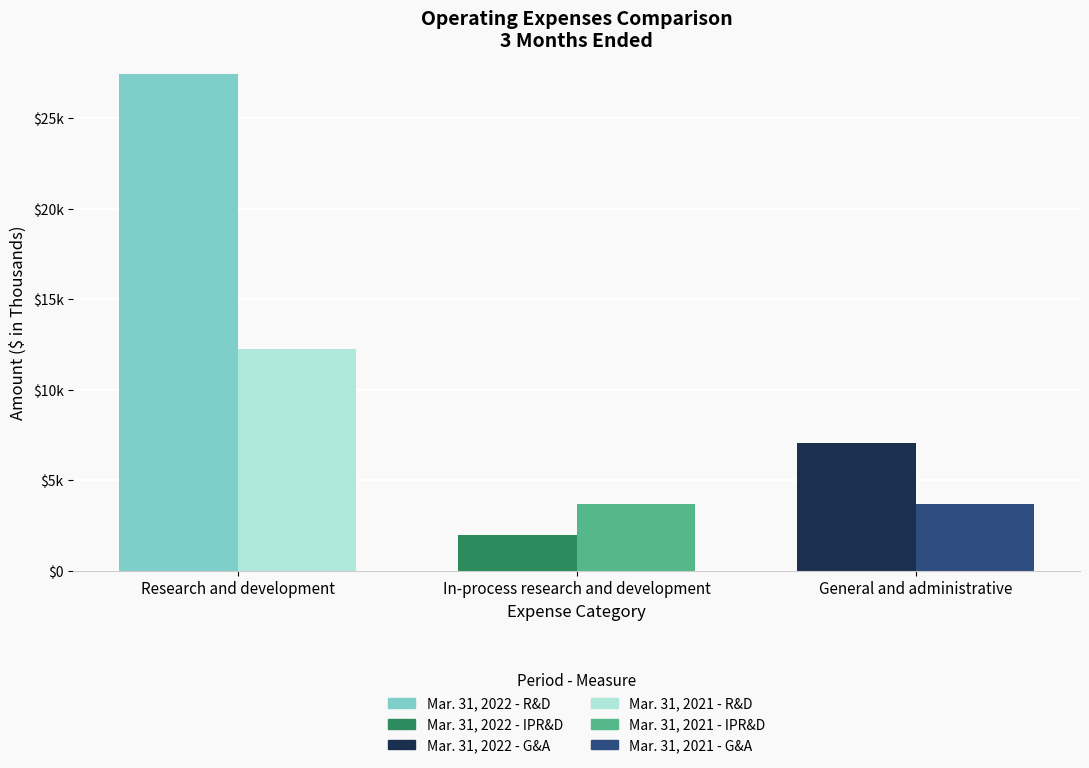

Rank the categories by Mar. 31, 2021 value from lowest to highest.

In-process research and development, General and administrative, Research and development